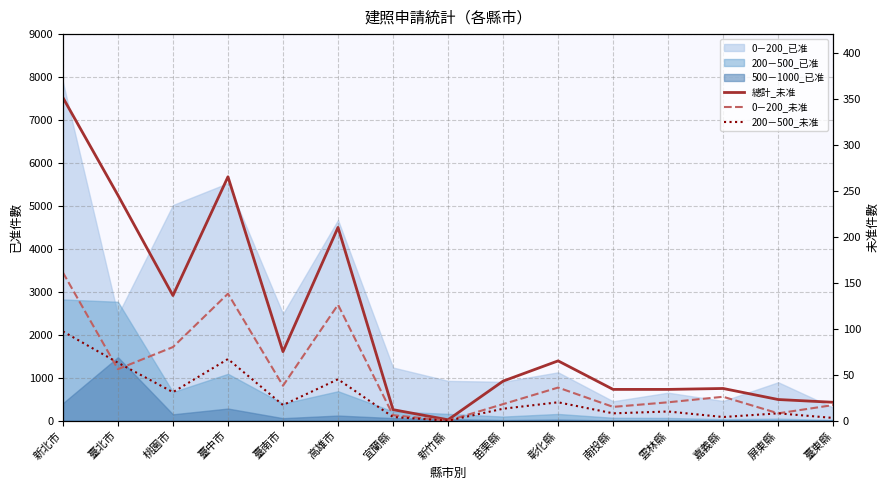

What is the difference between the second highest and minimum values in the 200－500_未准 series?

67